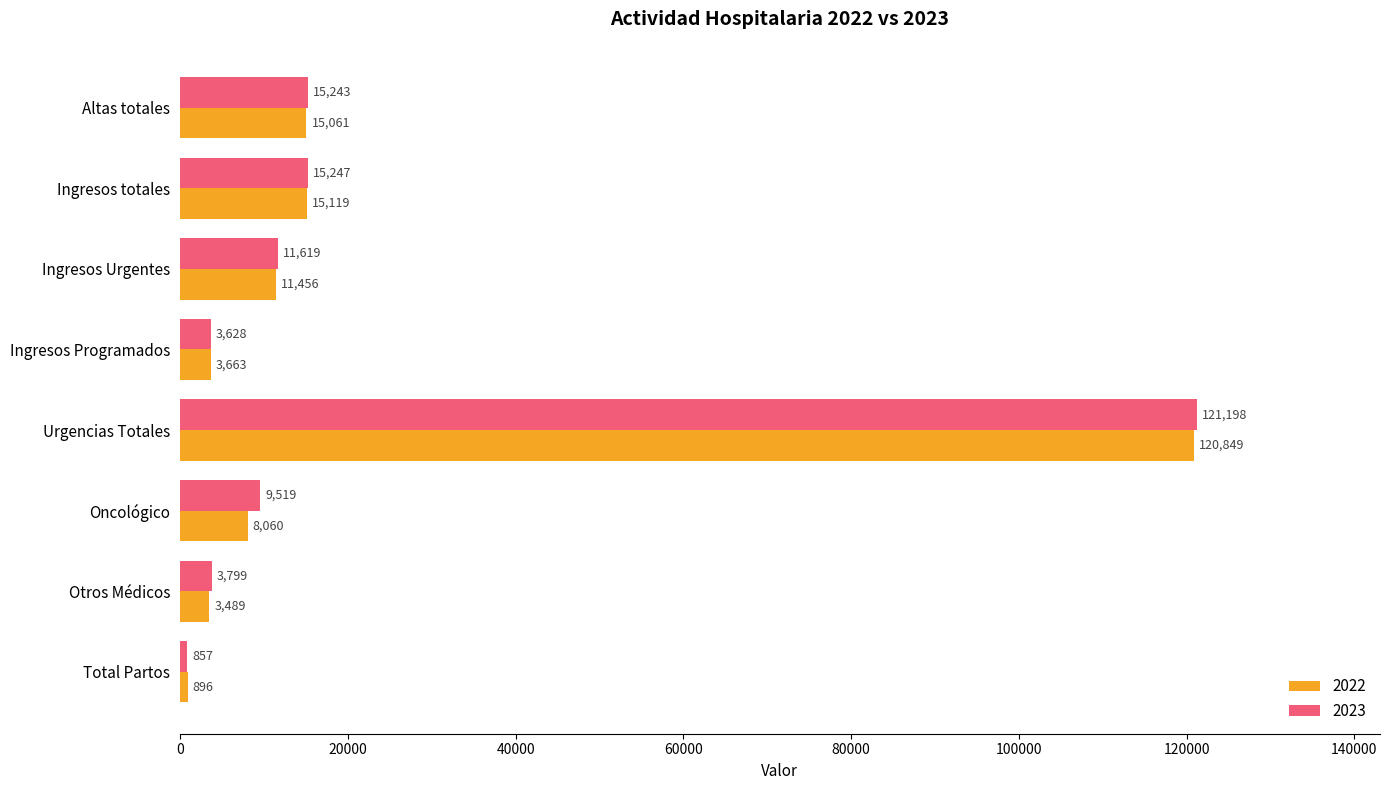

Between Ingresos totales and Otros Médicos, which series saw the biggest shift?

2022